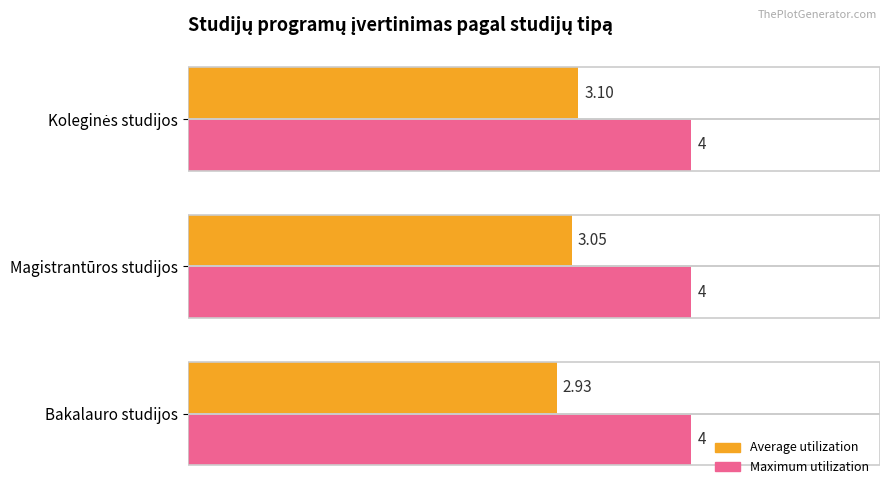

List the series in order of their peak value, highest first.

Maximum utilization, Average utilization